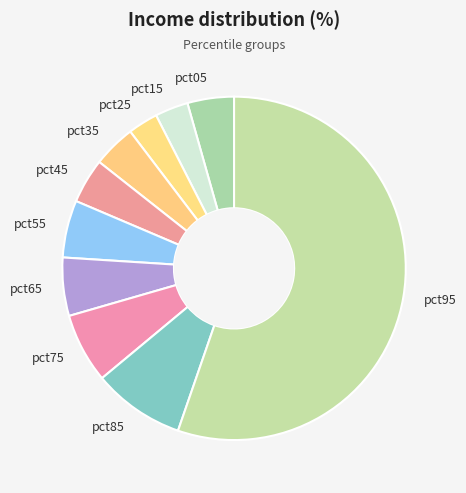

Is the sum of pct65 and pct55 greater than half?

No